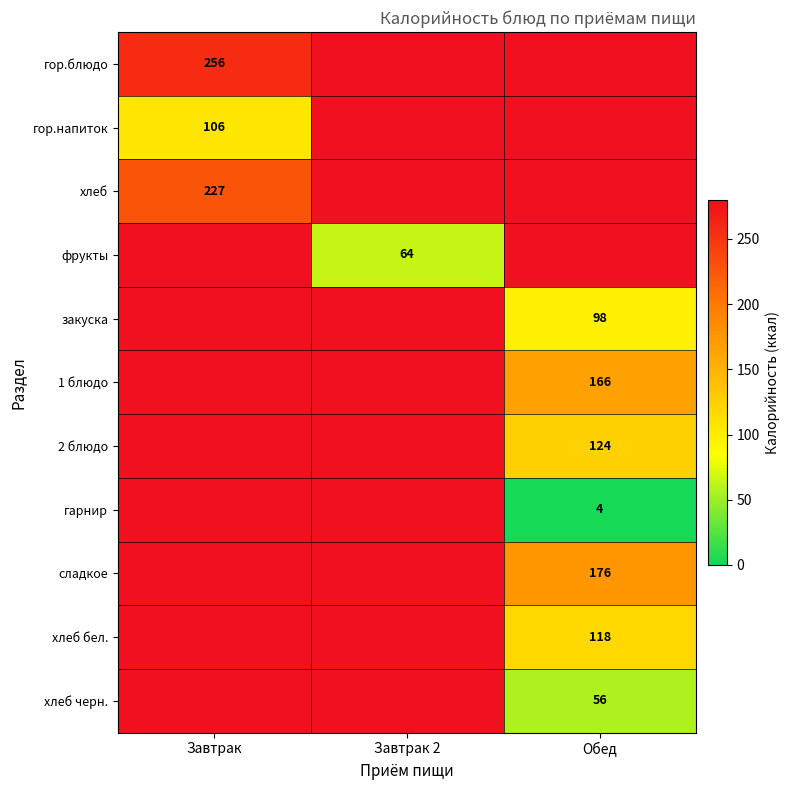

How many series are shown in this chart?

11